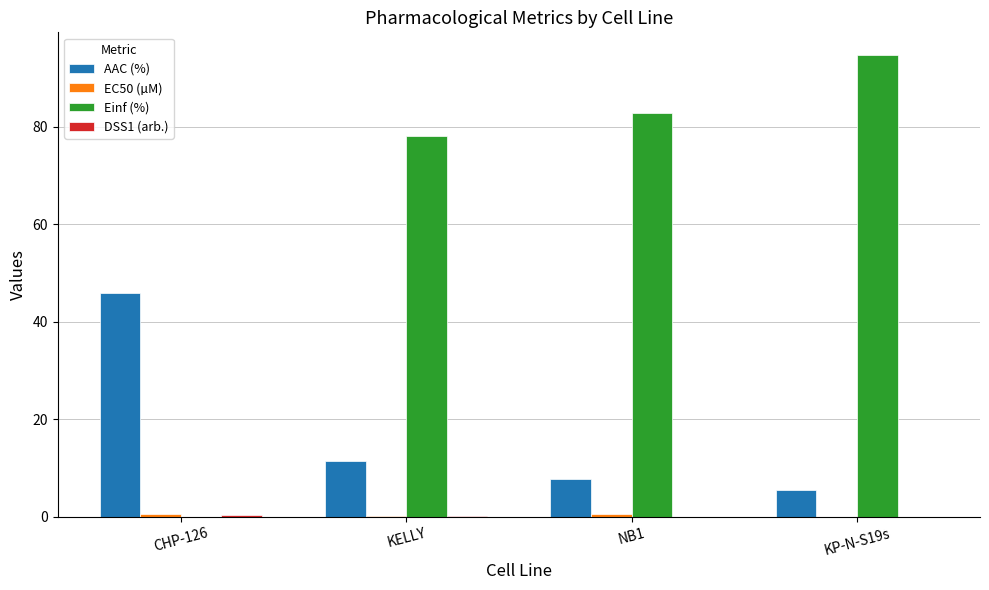

Does the chart contain stacked bars?

No